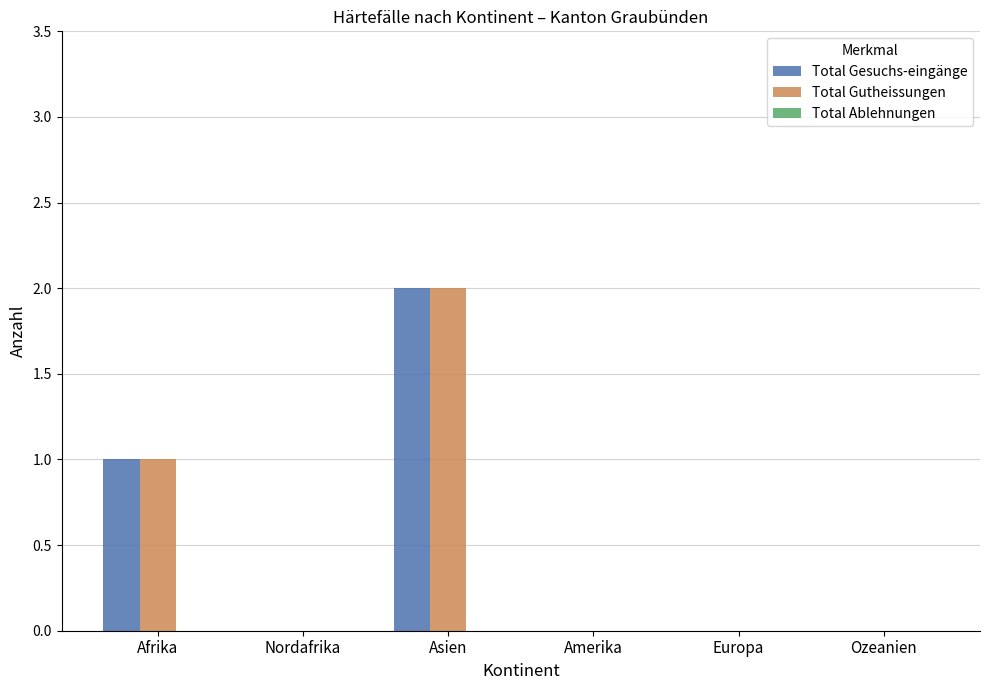

True or false: Total Gesuchs-eingänge has a value of 0 at Europa.

True